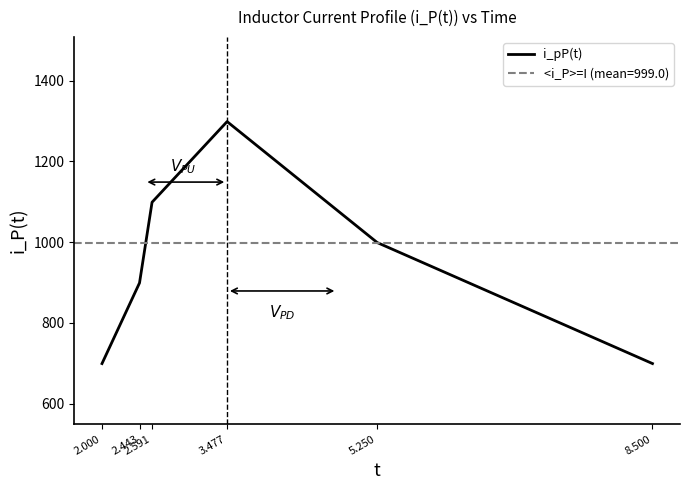

At which category does the chart reach its minimum across all series?

2.000